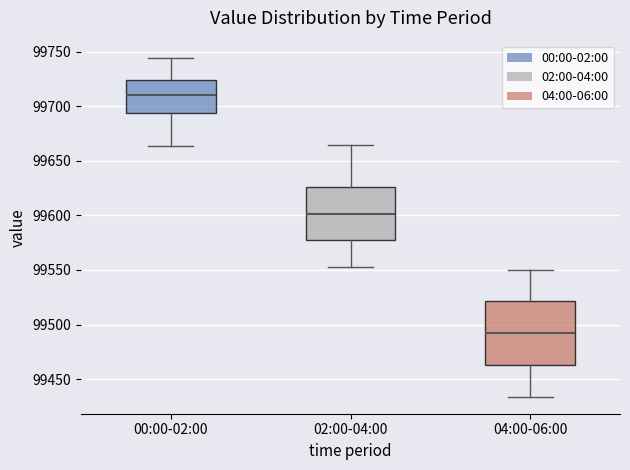

Reading left to right, read every box against the y-axis: the position of its median line, the range the box covers, and the ends of its whiskers. The values are not printed on the chart, so give them approximately, as read against the axis.

00:00-02:00: median 99710, box 99695 to 99725, whiskers 99665 to 99745
02:00-04:00: median 99600, box 99580 to 99625, whiskers 99555 to 99665
04:00-06:00: median 99490, box 99465 to 99520, whiskers 99435 to 99550